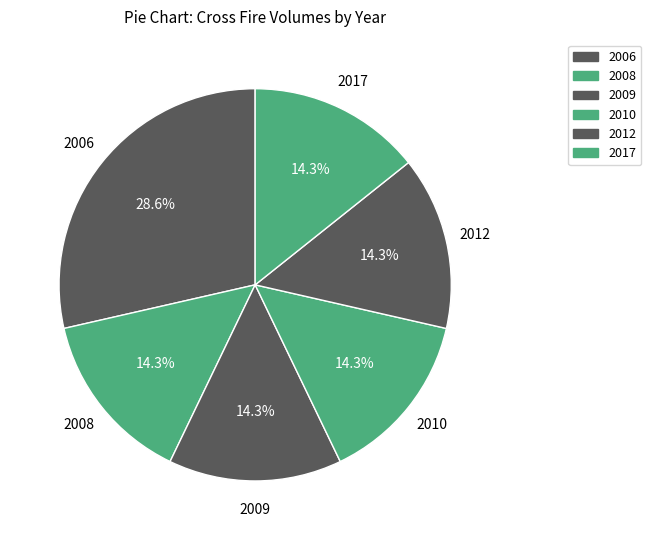

How many slices are in this pie chart?

6